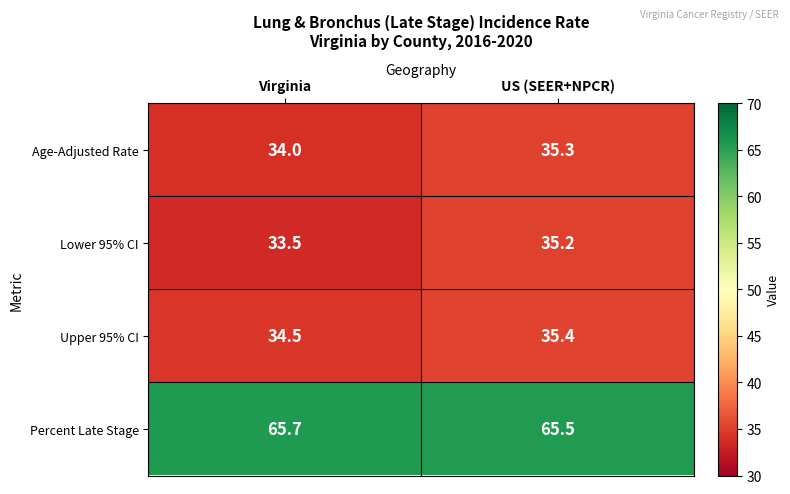

Where is Age-Adjusted Rate nearest to the value 34?

Virginia